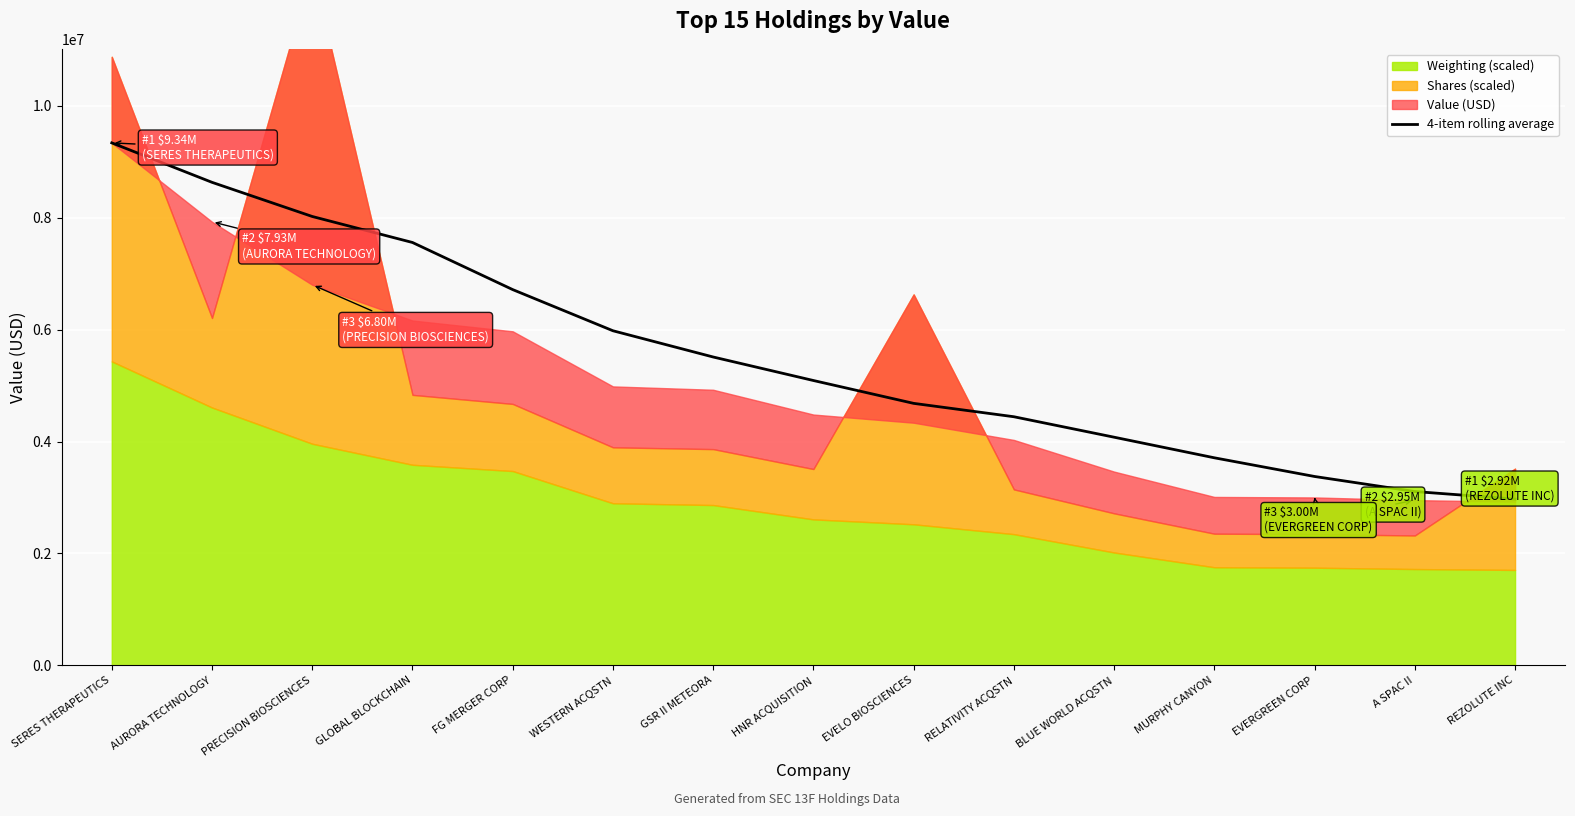

List the labels in order of value, largest first.

SERES THERAPEUTICS, AURORA TECHNOLOGY, PRECISION BIOSCIENCES, GLOBAL BLOCKCHAIN, FG MERGER CORP, WESTERN ACQSTN, GSR II METEORA, HNR ACQUISITION, EVELO BIOSCIENCES, RELATIVITY ACQSTN, BLUE WORLD ACQSTN, MURPHY CANYON, EVERGREEN CORP, A SPAC II, REZOLUTE INC